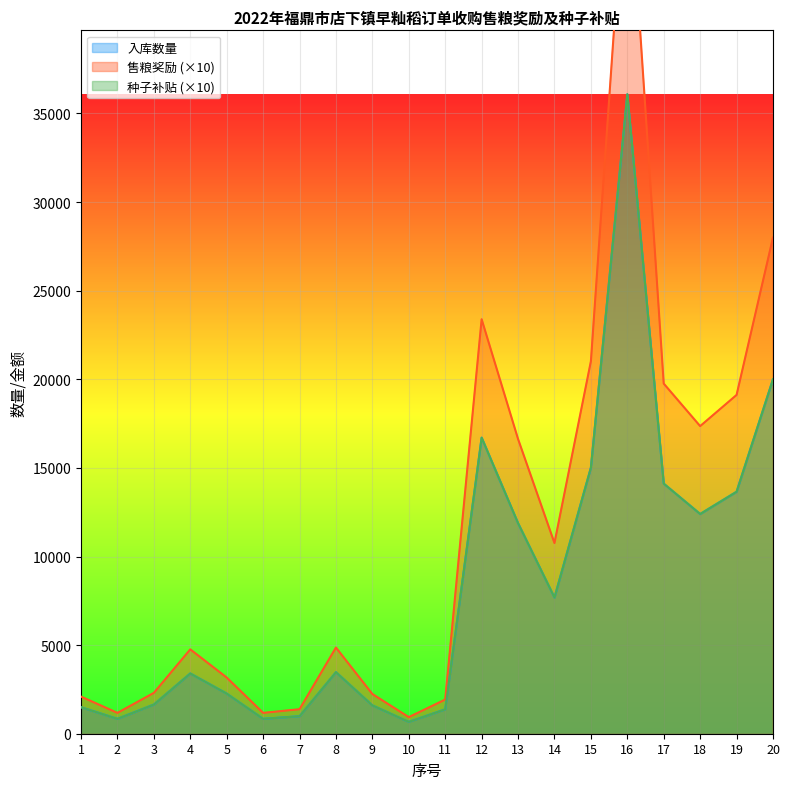

True or false: 售粮奖励 has more than 2 interior local peaks.

True